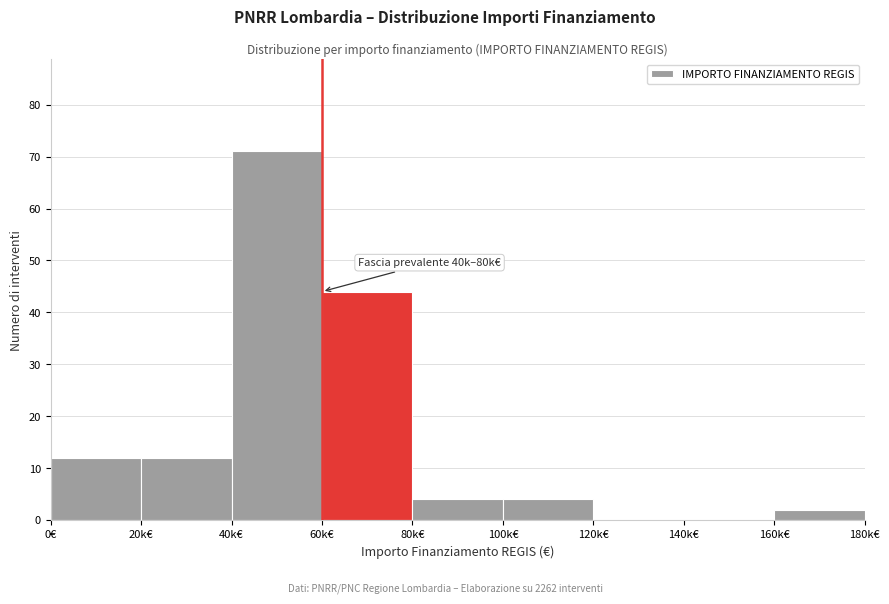

Reading right to left, list all the values displayed in this chart.

160k€=2	140k€=0	120k€=0	100k€=4	80k€=4	60k€=44	40k€=71	20k€=12	0€=12